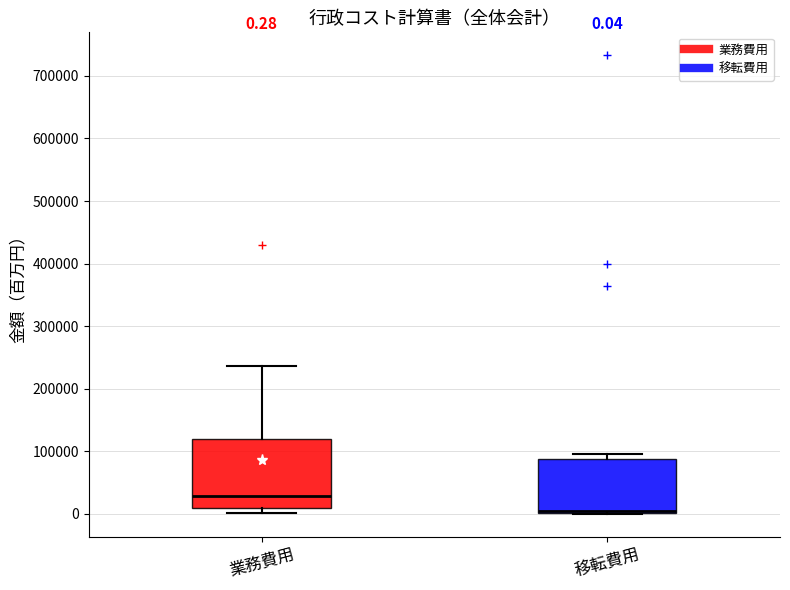

Which box is the tallest, from its lower edge to its upper edge?

業務費用